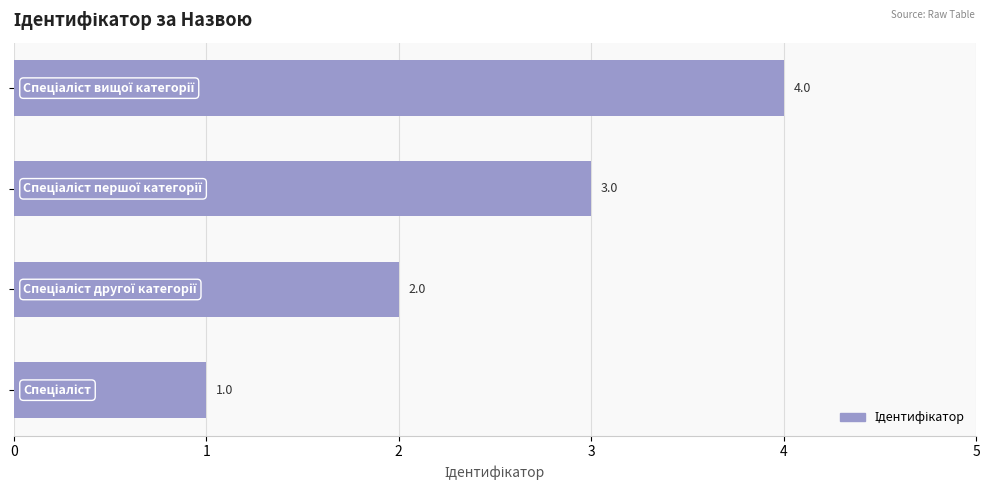

How many data points does each series have?

4